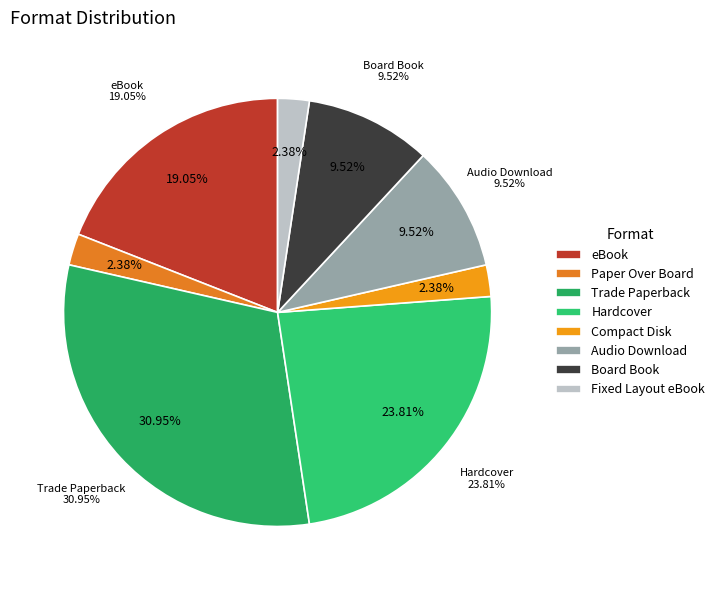

To the nearest percent, what percentage of the pie is Hardcover?

24%